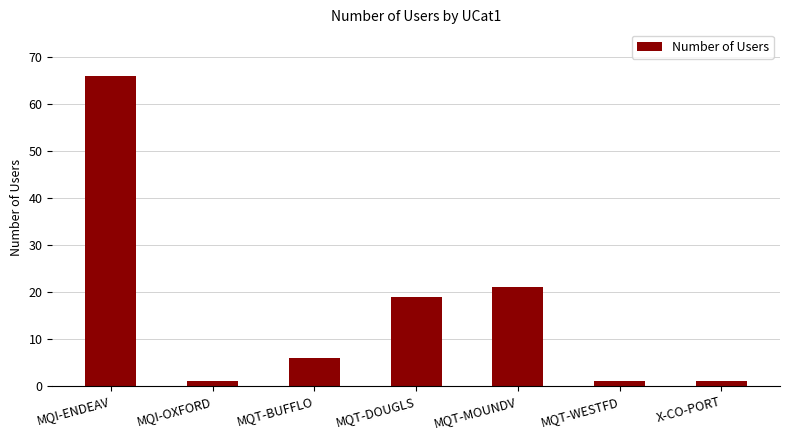

At which label does the data first exceed 6?

MQI-ENDEAV